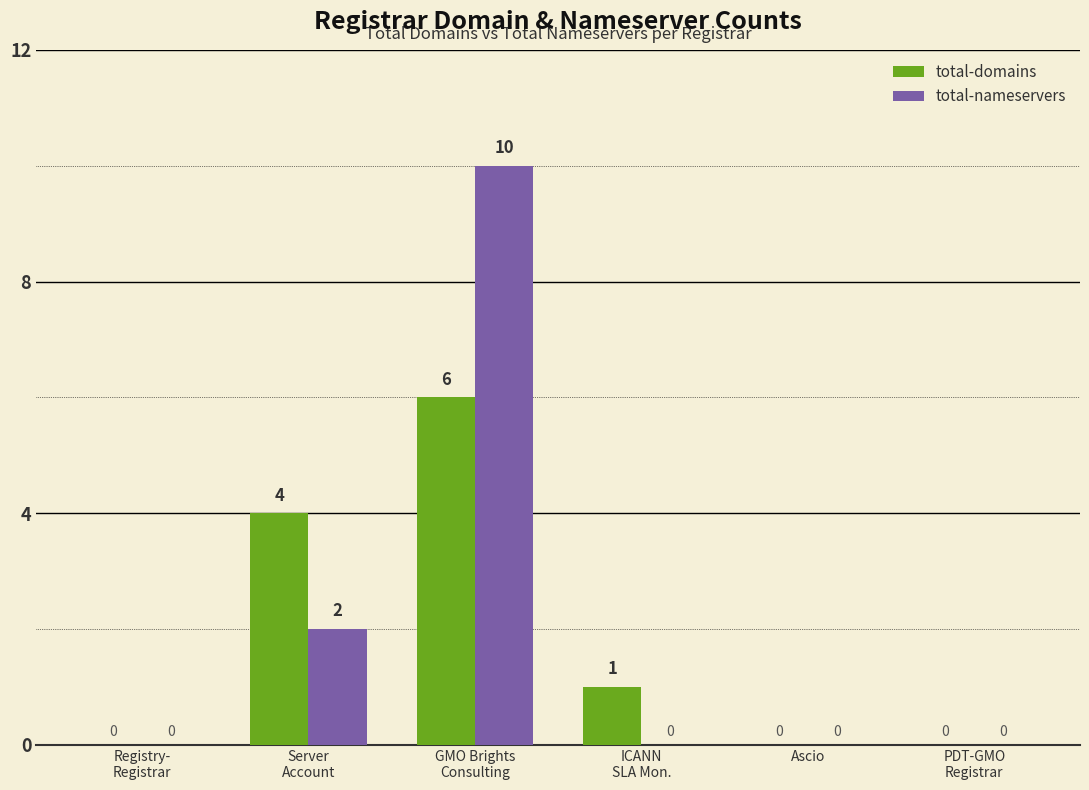

How many total-domains values are between 0 and 4?

5